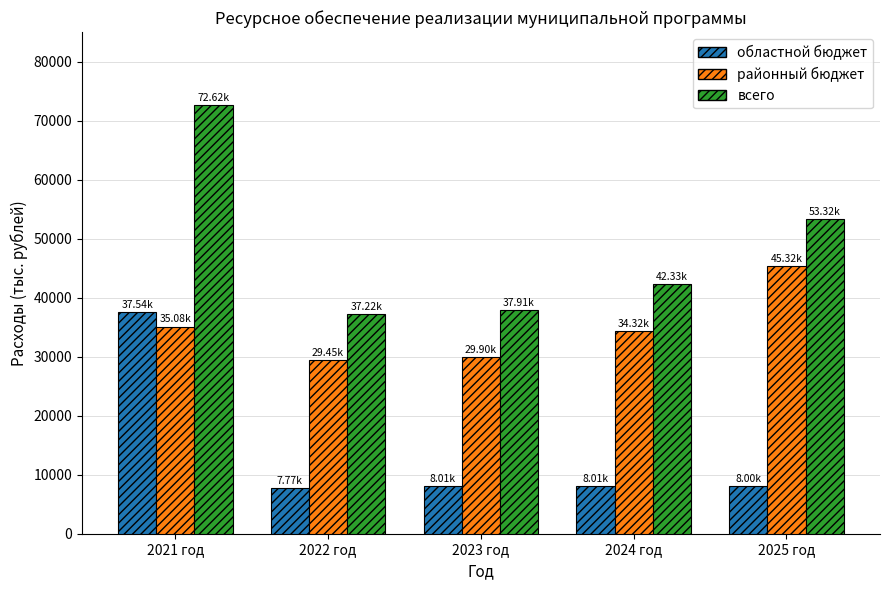

What is the average value of the районный бюджет series?

34813.4